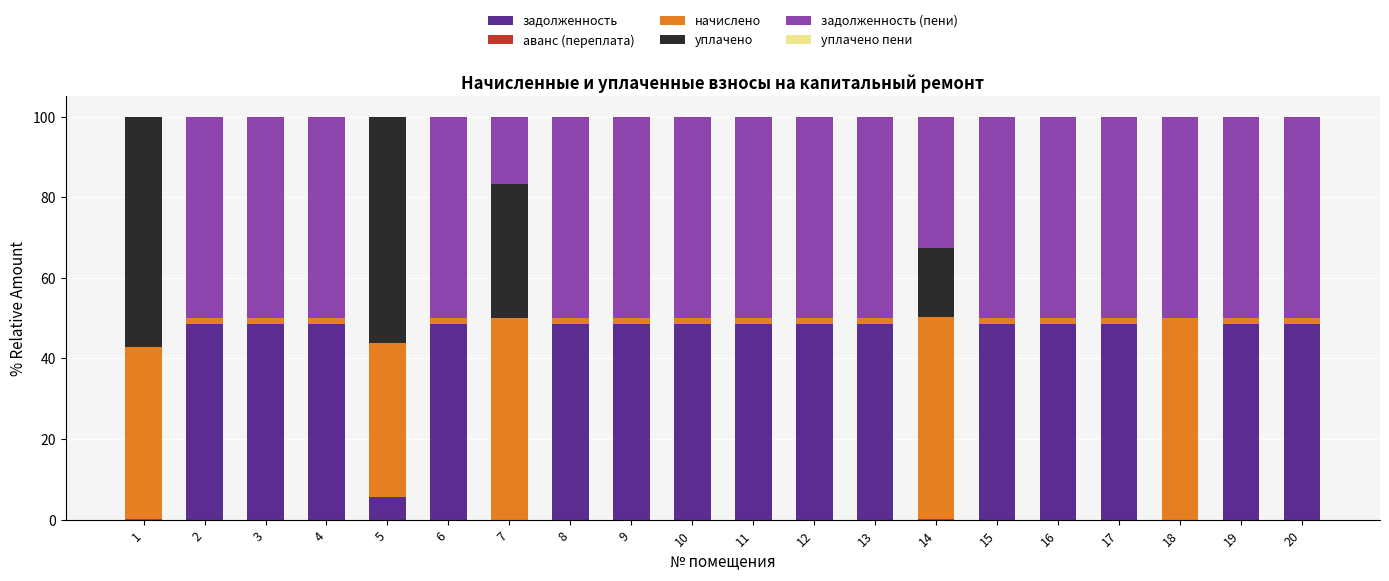

What is the highest value of the задолженность series?

48.4